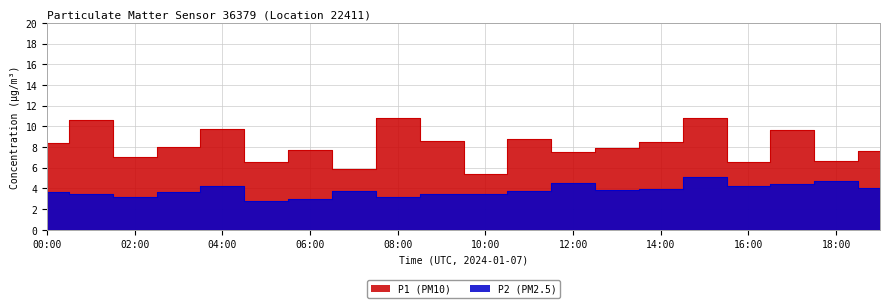

Which series has the largest total across all categories?

P1